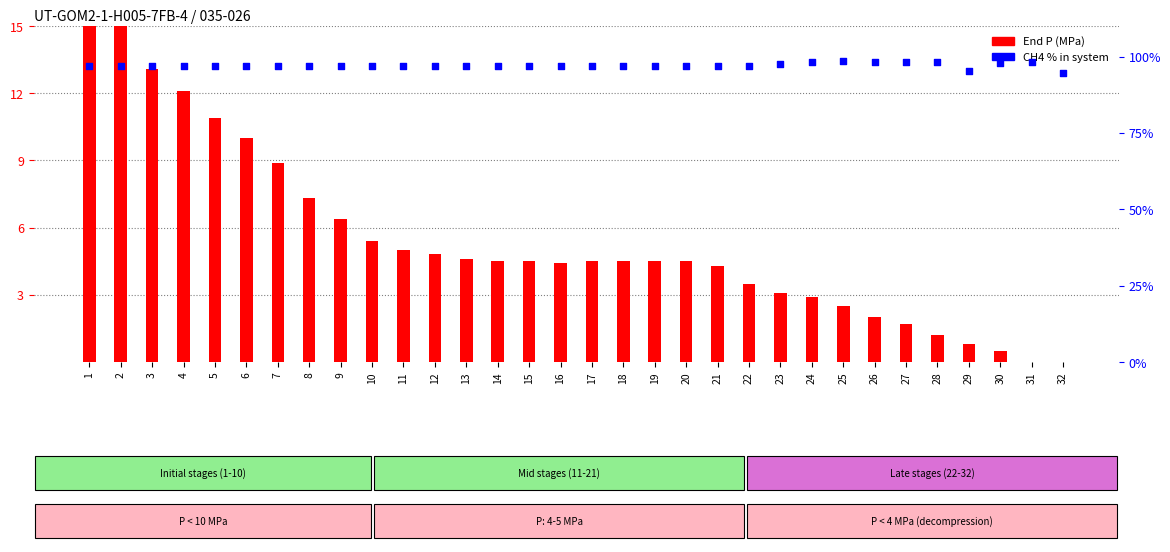

Is the value of CH4 % (methane) at 2 greater than the value of End P (MPa) at 17?

Yes